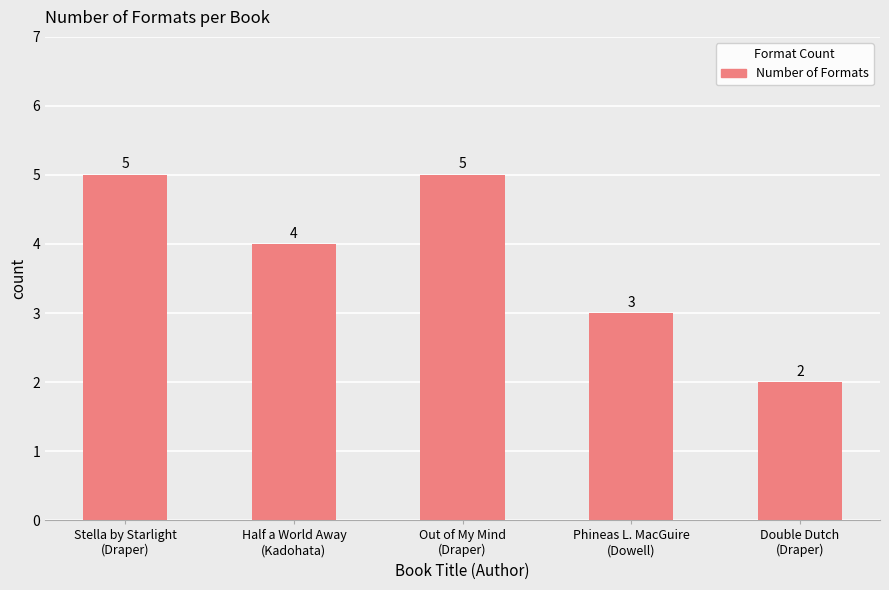

What is the difference between the maximum and minimum values?

3